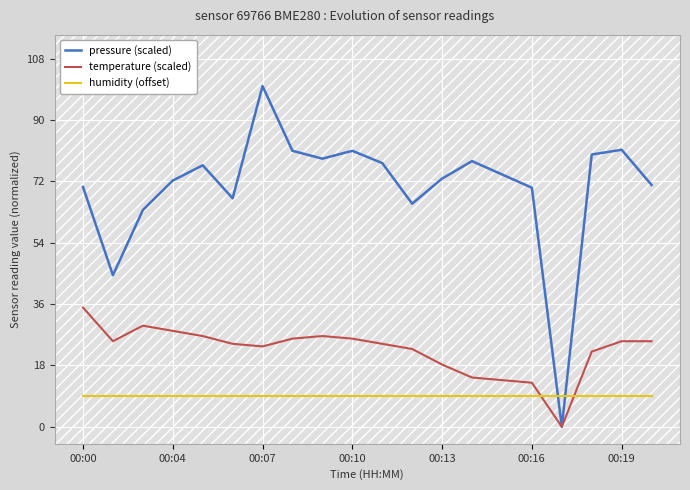

Which series has the largest range (max minus min)?

pressure (scaled)